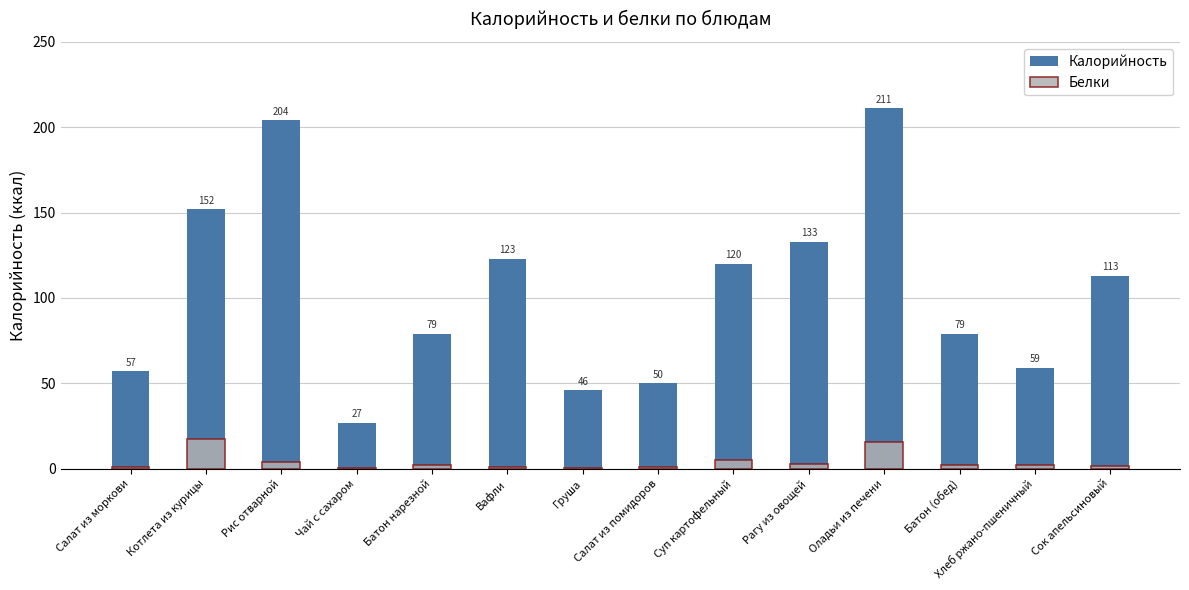

What is the sum of all Калорийность values?

1453.0